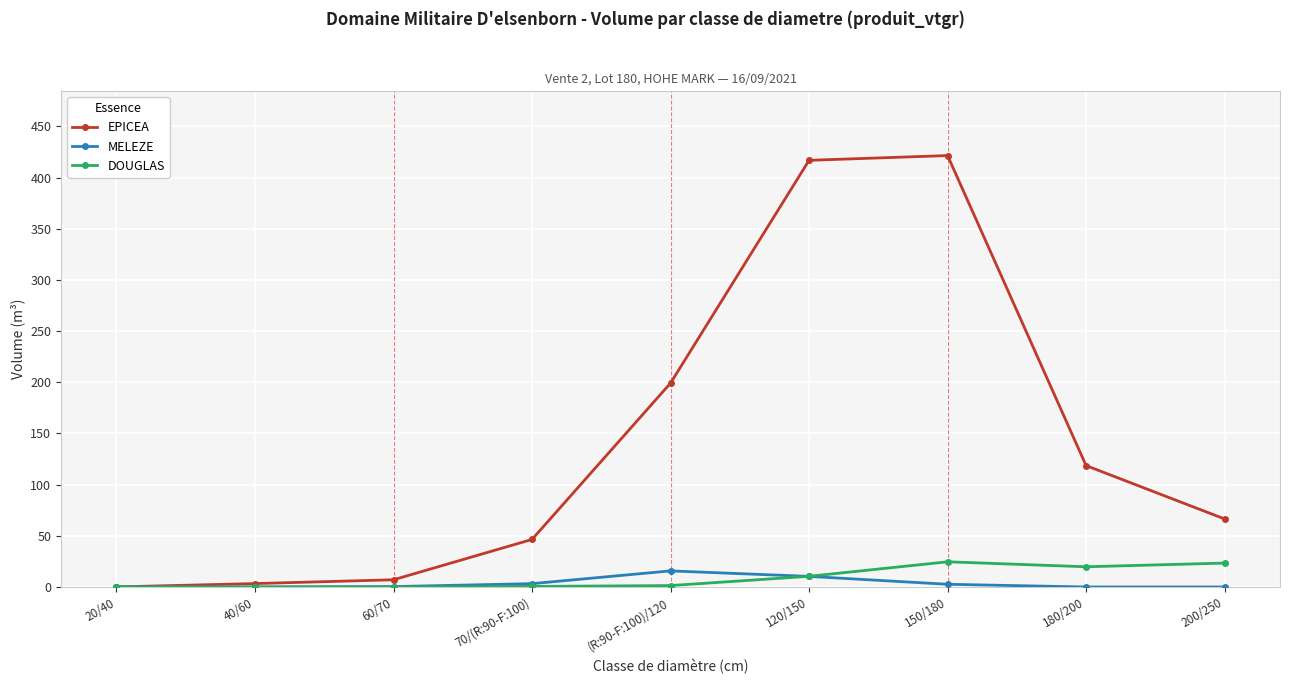

True or false: MELEZE has more than 0 interior local peaks.

True